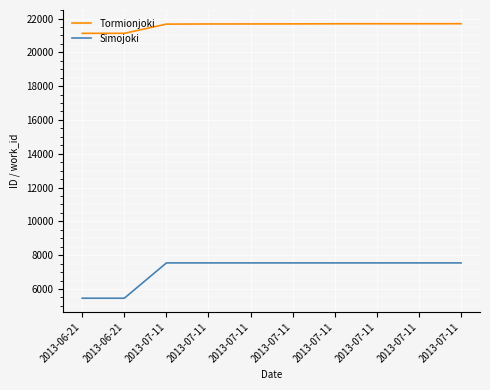

How many lines are shown in the chart?

2